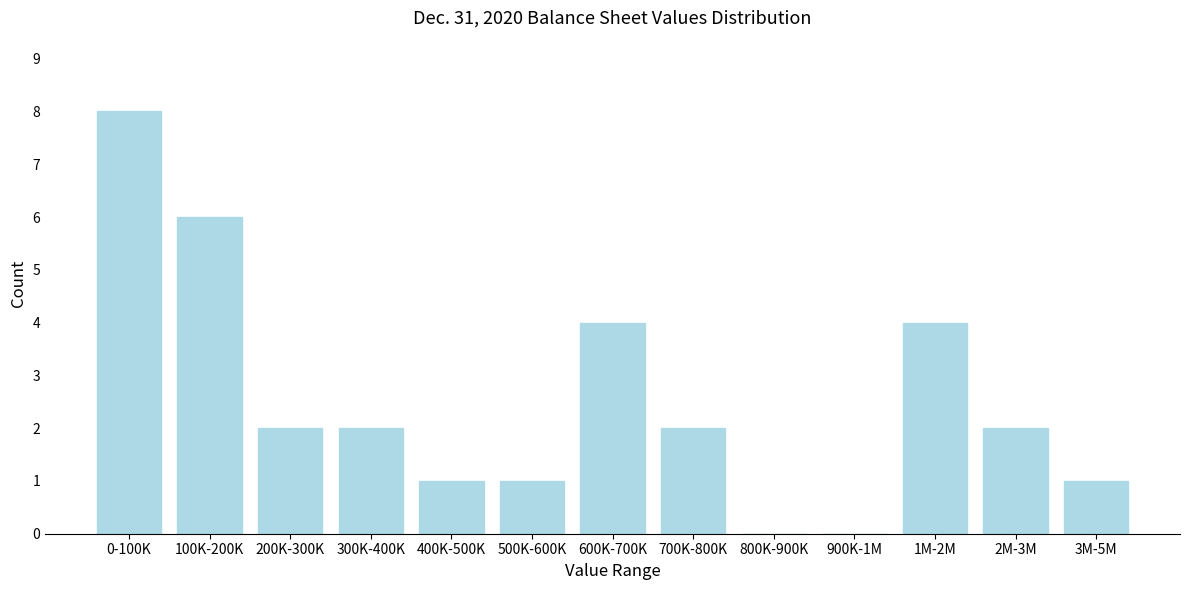

Reading right to left, what are all the values shown in this chart?

3M-5M=1	2M-3M=2	1M-2M=4	900K-1M=0	800K-900K=0	700K-800K=2	600K-700K=4	500K-600K=1	400K-500K=1	300K-400K=2	200K-300K=2	100K-200K=6	0-100K=8